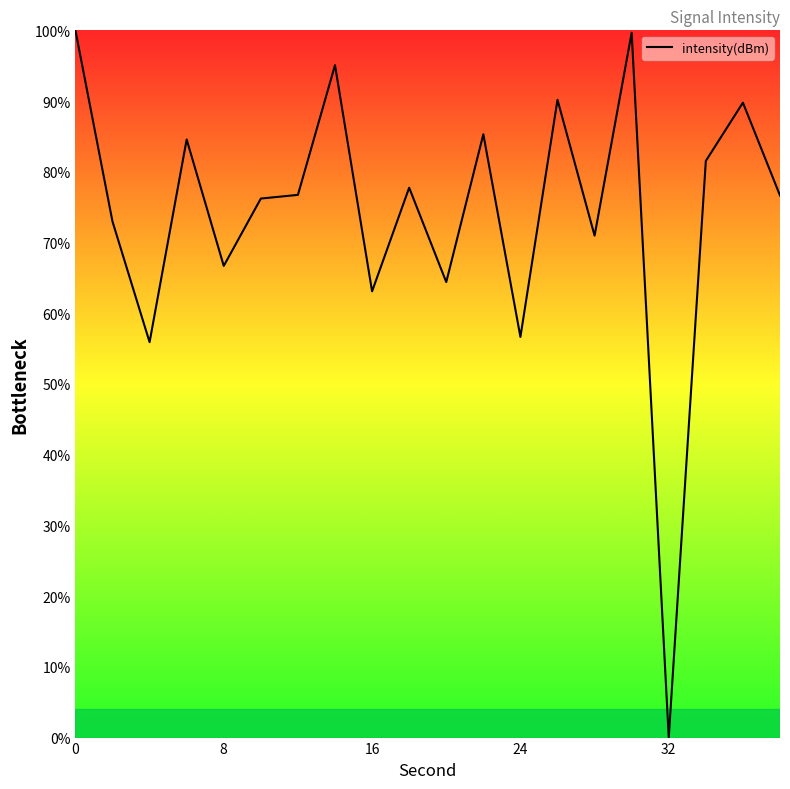

What is the greatest value displayed?

100.0